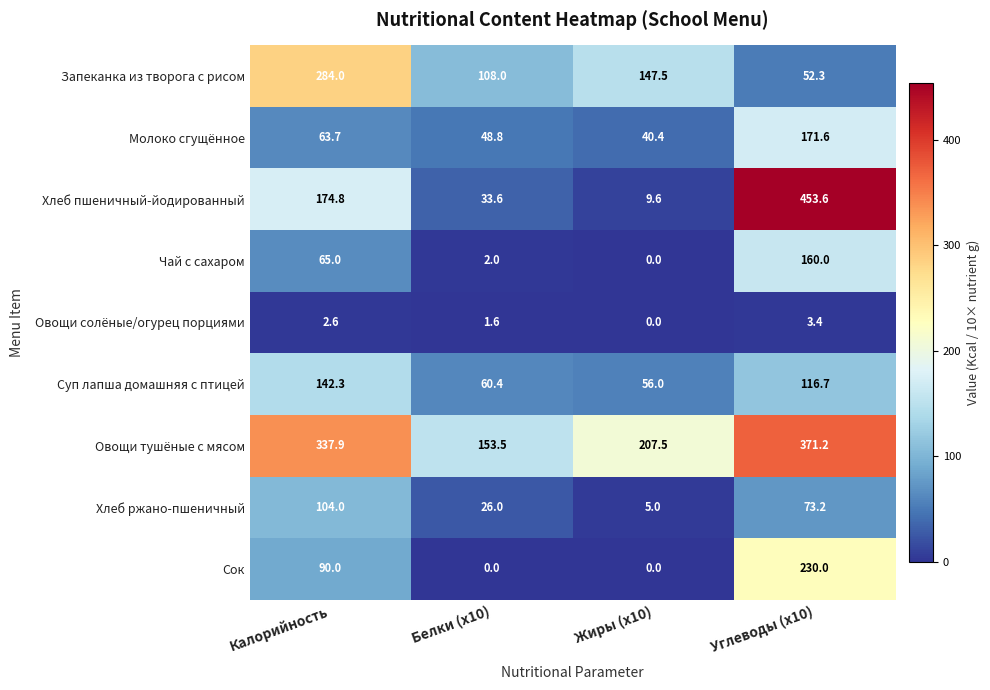

The value of Сок at Жиры (x10) is 0.0. True or false?

True